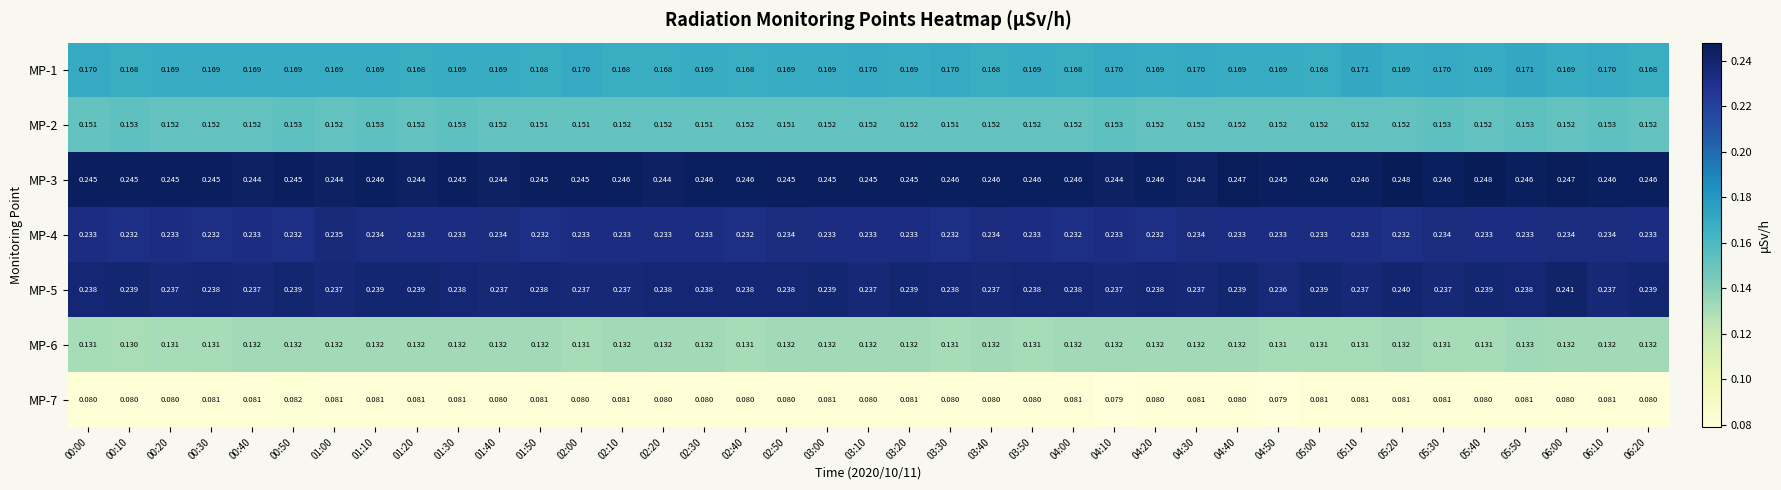

Reading left to right, list all the values displayed in this chart.

MP-1: 00:00=0.2	00:10=0.2	00:20=0.2	00:30=0.2	00:40=0.2	00:50=0.2	01:00=0.2	01:10=0.2	01:20=0.2	01:30=0.2	01:40=0.2	01:50=0.2	02:00=0.2	02:10=0.2	02:20=0.2	02:30=0.2	02:40=0.2	02:50=0.2	03:00=0.2	03:10=0.2	03:20=0.2	03:30=0.2	03:40=0.2	03:50=0.2	04:00=0.2	04:10=0.2	04:20=0.2	04:30=0.2	04:40=0.2	04:50=0.2	05:00=0.2	05:10=0.2	05:20=0.2	05:30=0.2	05:40=0.2	05:50=0.2	06:00=0.2	06:10=0.2	06:20=0.2
MP-2: 00:00=0.2	00:10=0.2	00:20=0.2	00:30=0.2	00:40=0.2	00:50=0.2	01:00=0.2	01:10=0.2	01:20=0.2	01:30=0.2	01:40=0.2	01:50=0.2	02:00=0.2	02:10=0.2	02:20=0.2	02:30=0.2	02:40=0.2	02:50=0.2	03:00=0.2	03:10=0.2	03:20=0.2	03:30=0.2	03:40=0.2	03:50=0.2	04:00=0.2	04:10=0.2	04:20=0.2	04:30=0.2	04:40=0.2	04:50=0.2	05:00=0.2	05:10=0.2	05:20=0.2	05:30=0.2	05:40=0.2	05:50=0.2	06:00=0.2	06:10=0.2	06:20=0.2
MP-3: 00:00=0.2	00:10=0.2	00:20=0.2	00:30=0.2	00:40=0.2	00:50=0.2	01:00=0.2	01:10=0.2	01:20=0.2	01:30=0.2	01:40=0.2	01:50=0.2	02:00=0.2	02:10=0.2	02:20=0.2	02:30=0.2	02:40=0.2	02:50=0.2	03:00=0.2	03:10=0.2	03:20=0.2	03:30=0.2	03:40=0.2	03:50=0.2	04:00=0.2	04:10=0.2	04:20=0.2	04:30=0.2	04:40=0.2	04:50=0.2	05:00=0.2	05:10=0.2	05:20=0.2	05:30=0.2	05:40=0.2	05:50=0.2	06:00=0.2	06:10=0.2	06:20=0.2
MP-4: 00:00=0.2	00:10=0.2	00:20=0.2	00:30=0.2	00:40=0.2	00:50=0.2	01:00=0.2	01:10=0.2	01:20=0.2	01:30=0.2	01:40=0.2	01:50=0.2	02:00=0.2	02:10=0.2	02:20=0.2	02:30=0.2	02:40=0.2	02:50=0.2	03:00=0.2	03:10=0.2	03:20=0.2	03:30=0.2	03:40=0.2	03:50=0.2	04:00=0.2	04:10=0.2	04:20=0.2	04:30=0.2	04:40=0.2	04:50=0.2	05:00=0.2	05:10=0.2	05:20=0.2	05:30=0.2	05:40=0.2	05:50=0.2	06:00=0.2	06:10=0.2	06:20=0.2
MP-5: 00:00=0.2	00:10=0.2	00:20=0.2	00:30=0.2	00:40=0.2	00:50=0.2	01:00=0.2	01:10=0.2	01:20=0.2	01:30=0.2	01:40=0.2	01:50=0.2	02:00=0.2	02:10=0.2	02:20=0.2	02:30=0.2	02:40=0.2	02:50=0.2	03:00=0.2	03:10=0.2	03:20=0.2	03:30=0.2	03:40=0.2	03:50=0.2	04:00=0.2	04:10=0.2	04:20=0.2	04:30=0.2	04:40=0.2	04:50=0.2	05:00=0.2	05:10=0.2	05:20=0.2	05:30=0.2	05:40=0.2	05:50=0.2	06:00=0.2	06:10=0.2	06:20=0.2
MP-6: 00:00=0.1	00:10=0.1	00:20=0.1	00:30=0.1	00:40=0.1	00:50=0.1	01:00=0.1	01:10=0.1	01:20=0.1	01:30=0.1	01:40=0.1	01:50=0.1	02:00=0.1	02:10=0.1	02:20=0.1	02:30=0.1	02:40=0.1	02:50=0.1	03:00=0.1	03:10=0.1	03:20=0.1	03:30=0.1	03:40=0.1	03:50=0.1	04:00=0.1	04:10=0.1	04:20=0.1	04:30=0.1	04:40=0.1	04:50=0.1	05:00=0.1	05:10=0.1	05:20=0.1	05:30=0.1	05:40=0.1	05:50=0.1	06:00=0.1	06:10=0.1	06:20=0.1
MP-7: 00:00=0.1	00:10=0.1	00:20=0.1	00:30=0.1	00:40=0.1	00:50=0.1	01:00=0.1	01:10=0.1	01:20=0.1	01:30=0.1	01:40=0.1	01:50=0.1	02:00=0.1	02:10=0.1	02:20=0.1	02:30=0.1	02:40=0.1	02:50=0.1	03:00=0.1	03:10=0.1	03:20=0.1	03:30=0.1	03:40=0.1	03:50=0.1	04:00=0.1	04:10=0.1	04:20=0.1	04:30=0.1	04:40=0.1	04:50=0.1	05:00=0.1	05:10=0.1	05:20=0.1	05:30=0.1	05:40=0.1	05:50=0.1	06:00=0.1	06:10=0.1	06:20=0.1